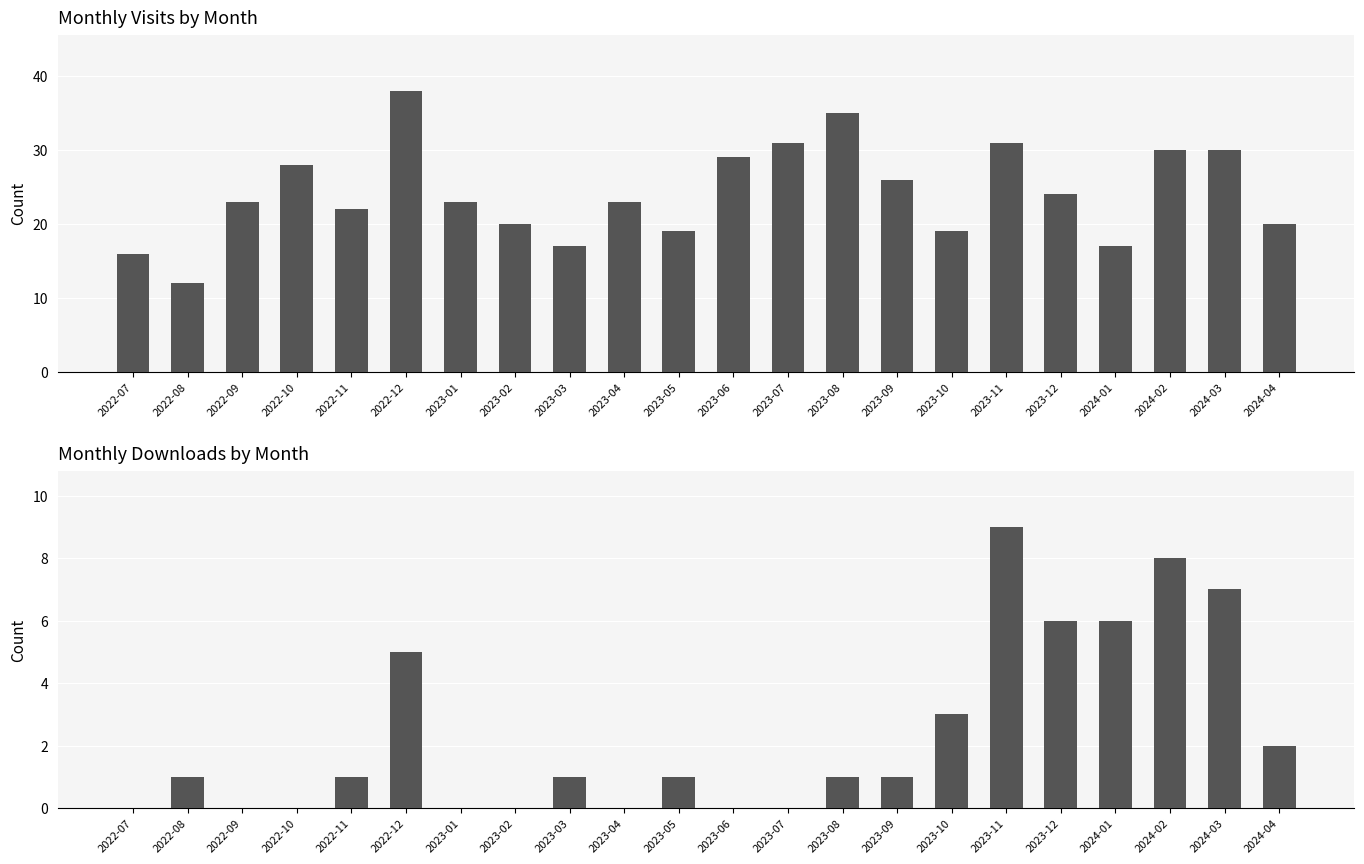

True or false: monthly_visit has a value of 9 at 2022-10.

False